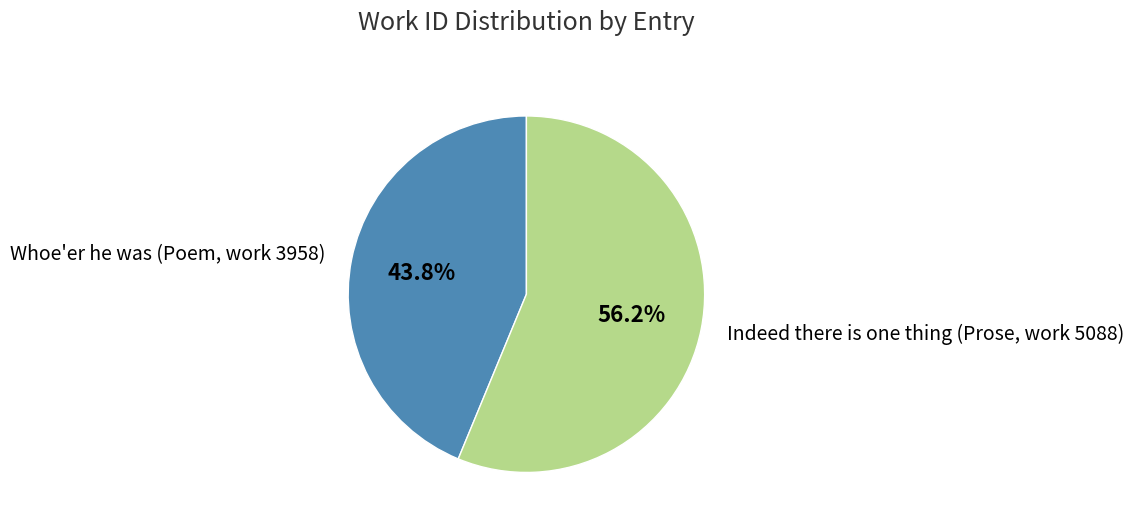

Which slice is the largest?

Indeed there is one thing (Prose, work 5088)